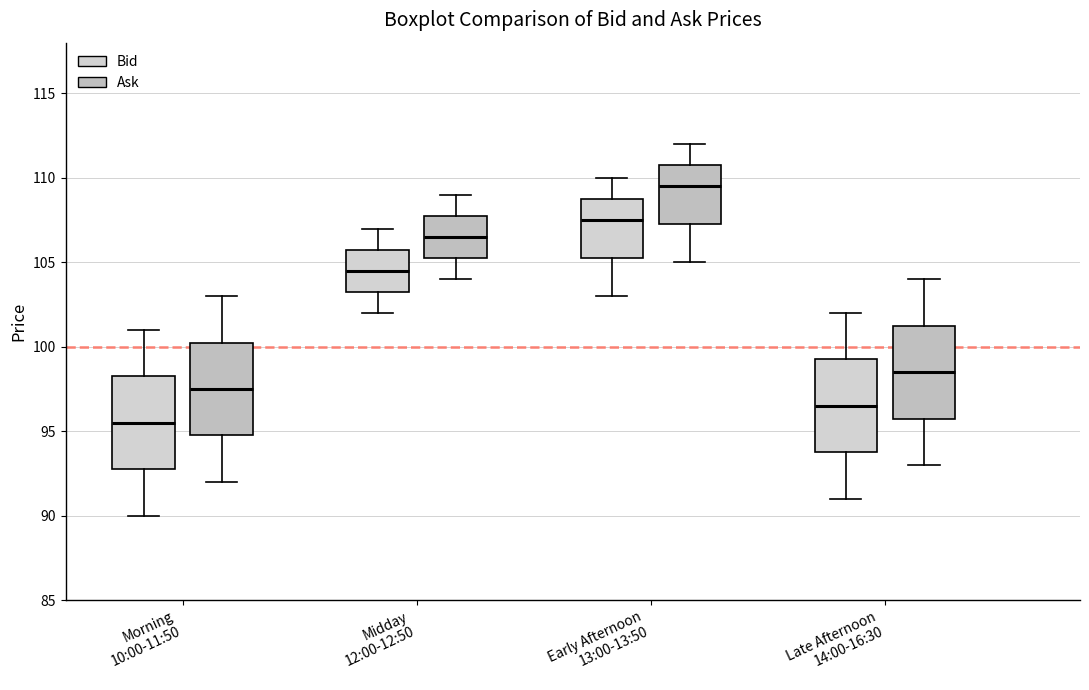

Where does the median line of the box for Early Afternoon 13:00-13:50 (Ask) sit on the y-axis? The values are not printed on the chart, so give them approximately, as read against the axis.

109.5